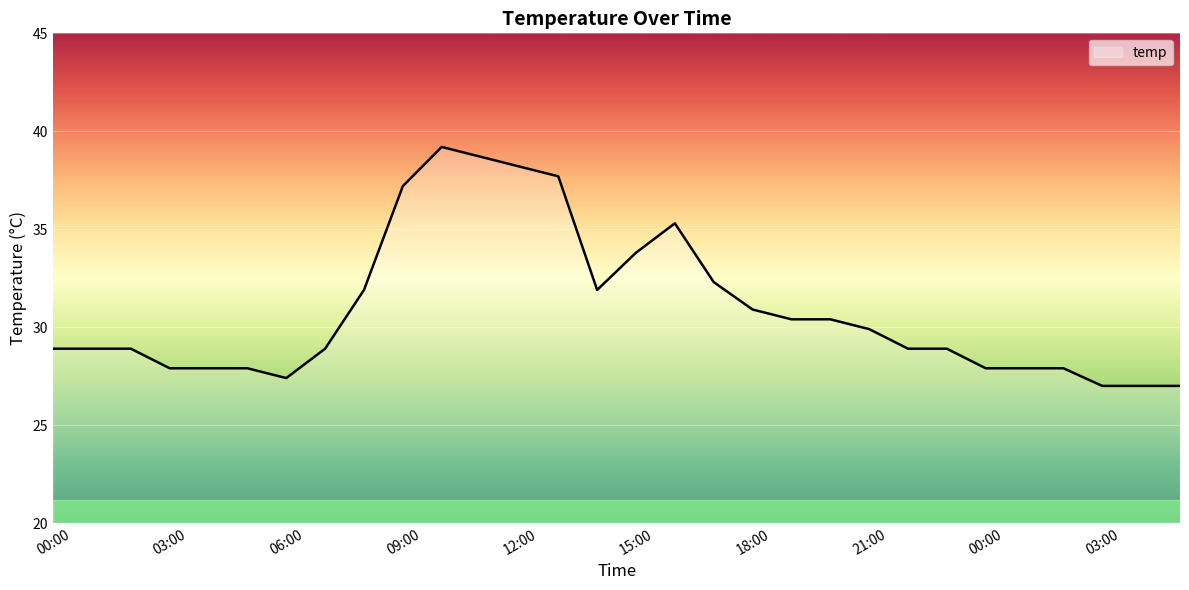

What is the greatest value displayed?

39.2